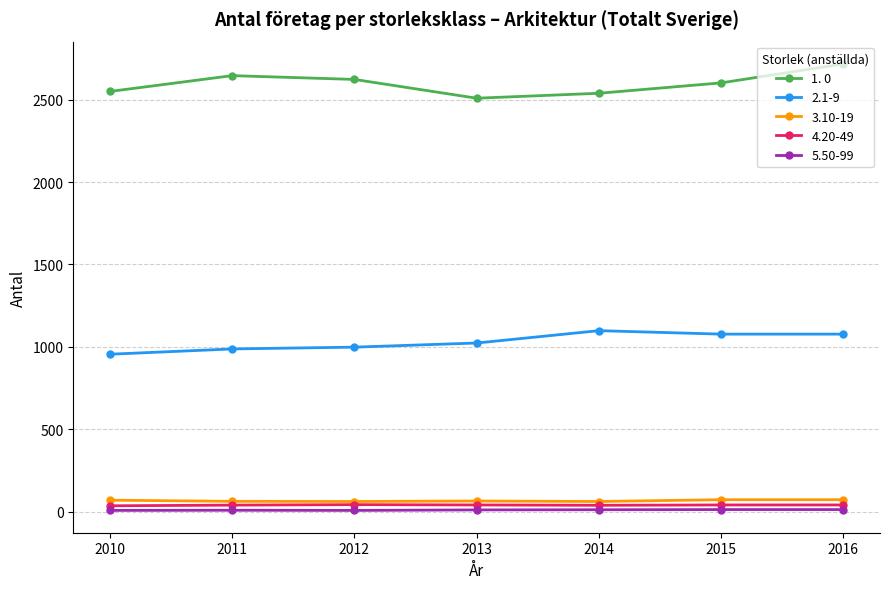

True or false: 1. 0 and 5.50-99 intersect in this chart.

False